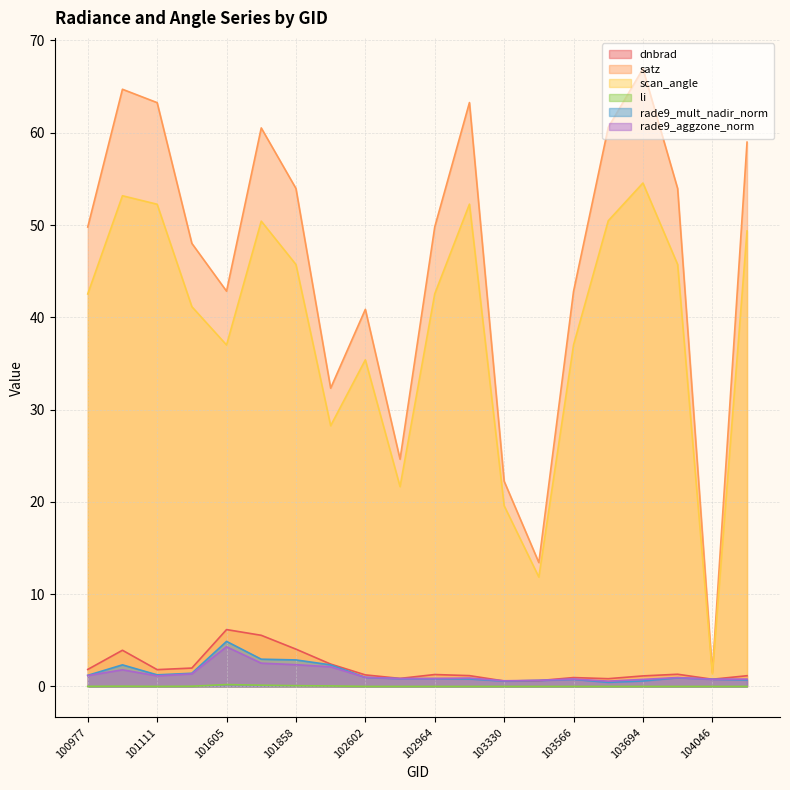

At which category does li reach its first local peak?

101102